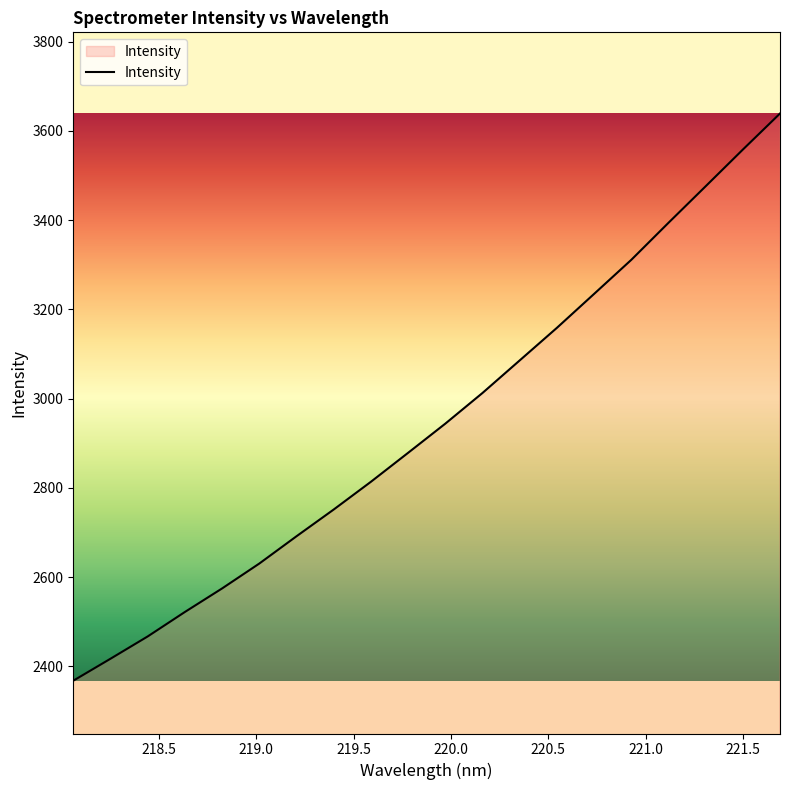

What is the minimum value shown in the chart?

2367.6